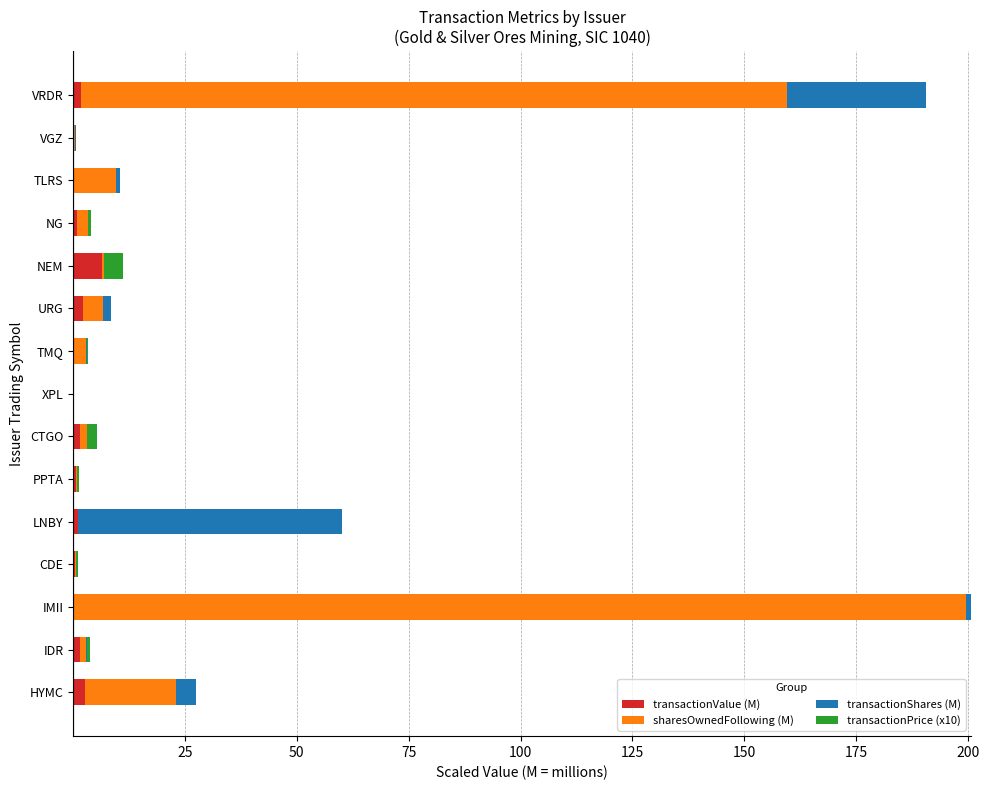

What is the maximum value for transactionValue (M)?

6.4